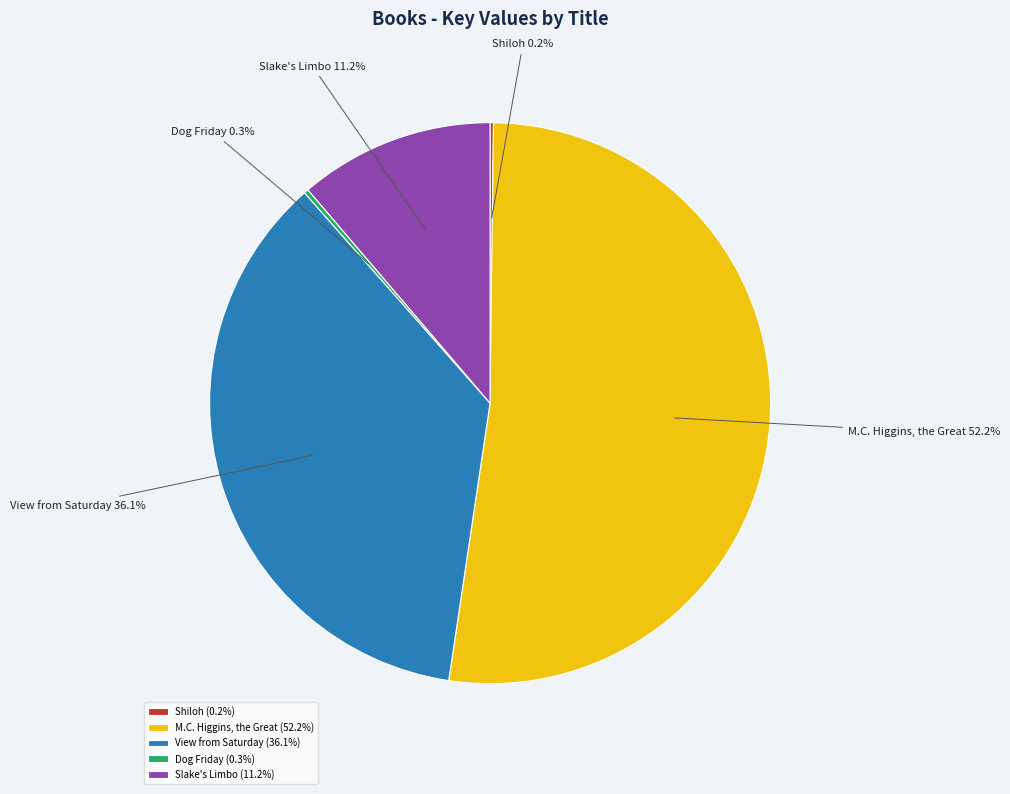

Between View from Saturday and Slake's Limbo, which is larger?

View from Saturday